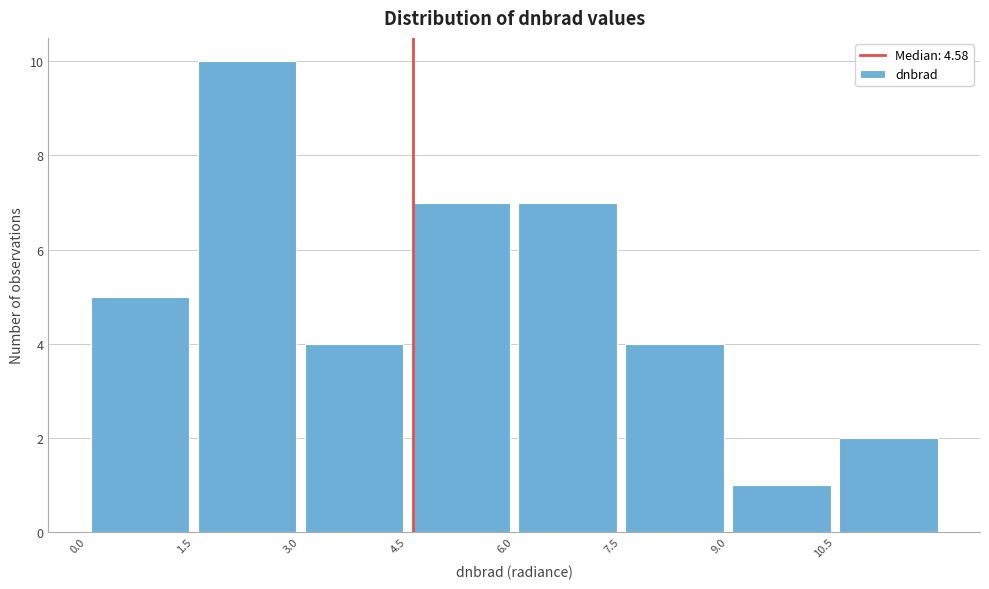

How tall is the bar that spans 4.5 to 6.0 on the x-axis? Neither the bar edges nor the heights are printed on the chart, so give them approximately, as read against the axes.

7